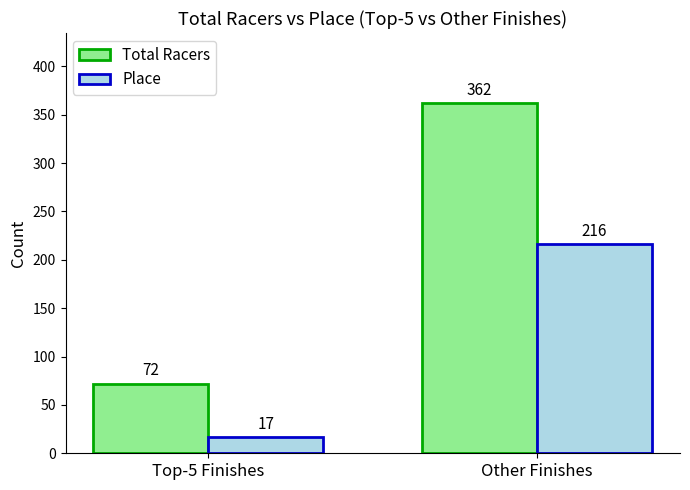

Are the bars horizontal?

No